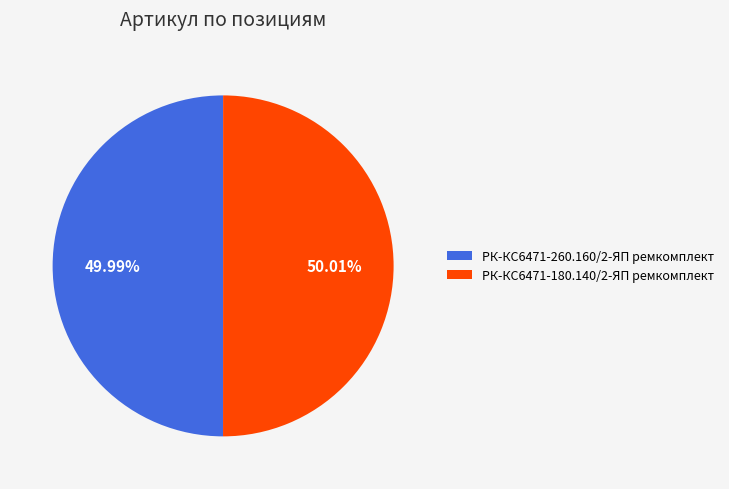

The РК-КС6471-180.140/2-ЯП ремкомплект slice represents 41% of the pie. True or false?

False